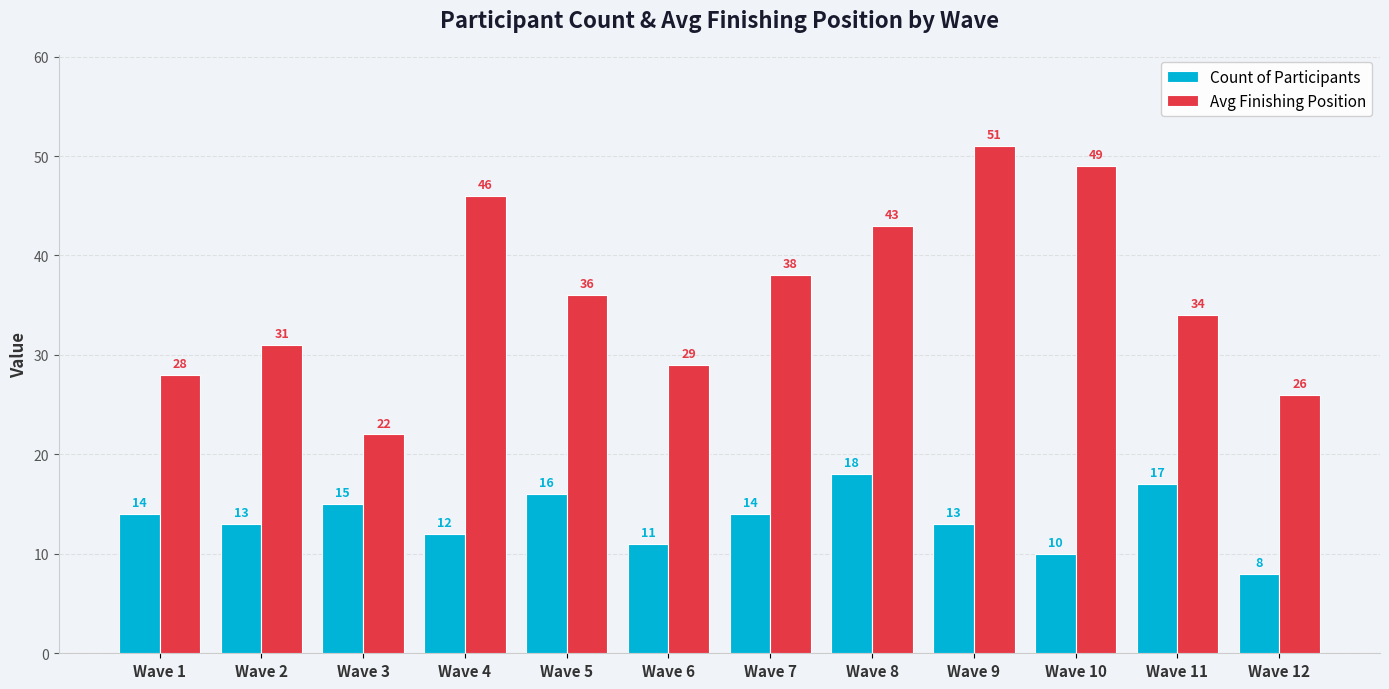

Between Wave 2 and Wave 8, which series saw the biggest shift?

Avg Finishing Position